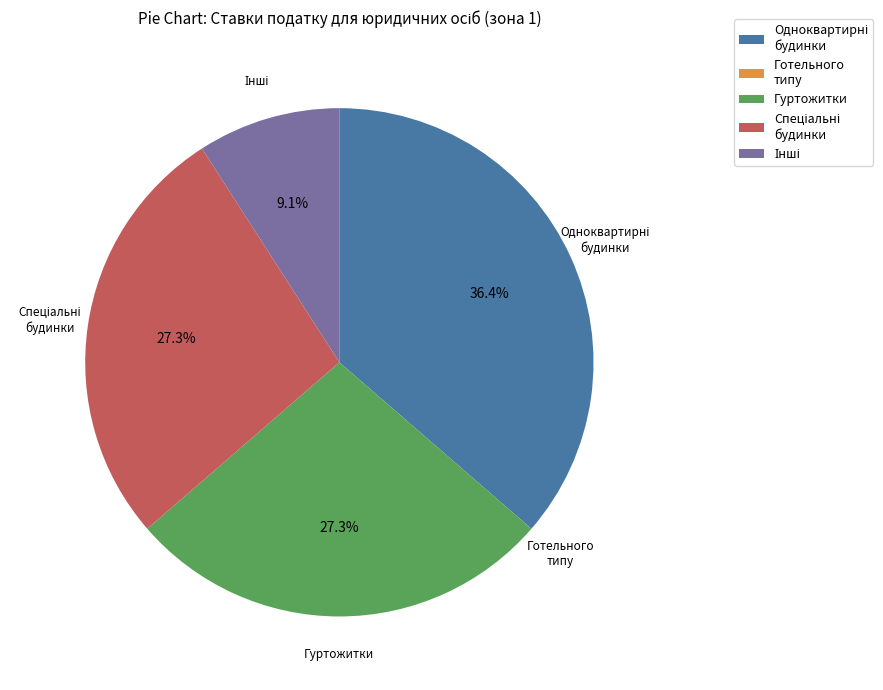

What portion of the pie excludes Гуртожитки?

72.7%